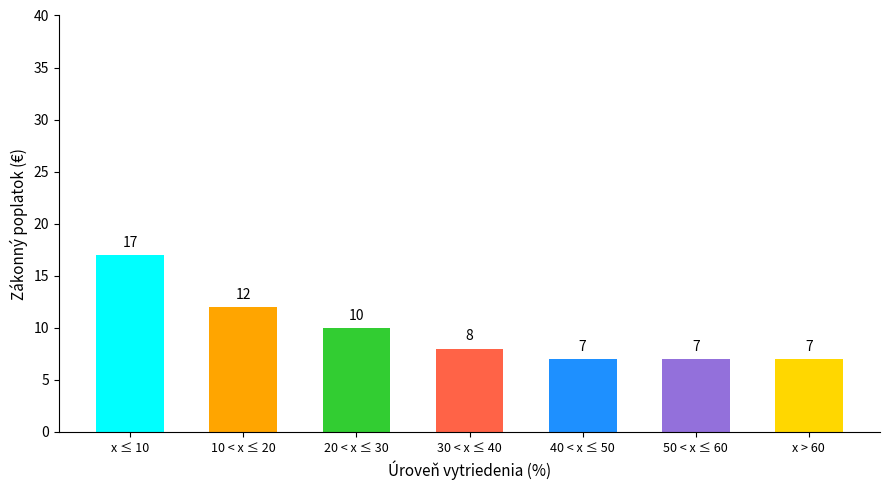

What is the greatest value displayed?

17